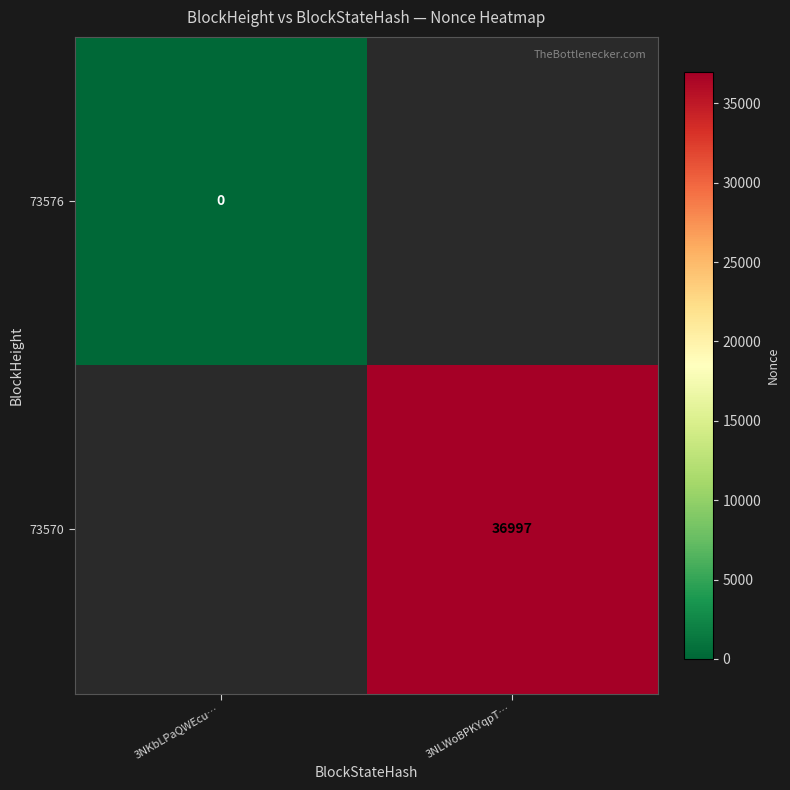

The 73570 series shows 36997 at 3NLWoBPKYqpT…. True or false?

True